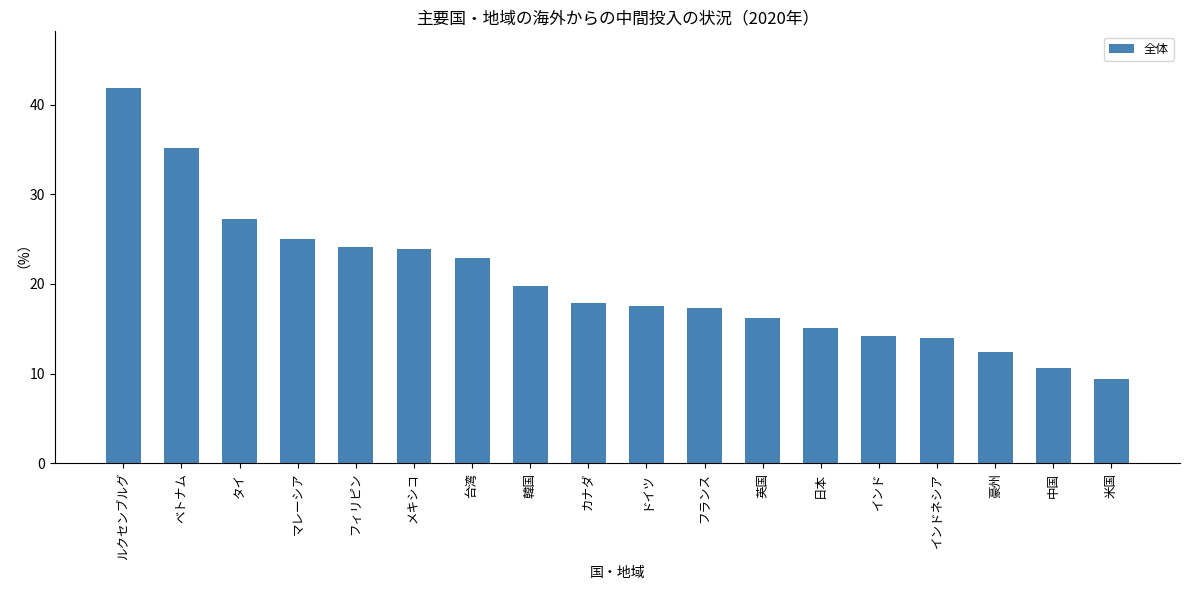

Which label corresponds to the largest value in the chart?

ルクセンブルグ